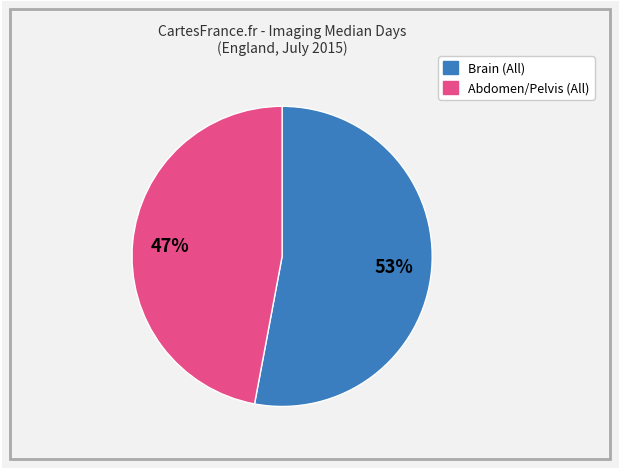

Is there any slice that represents more than half of the pie?

Yes